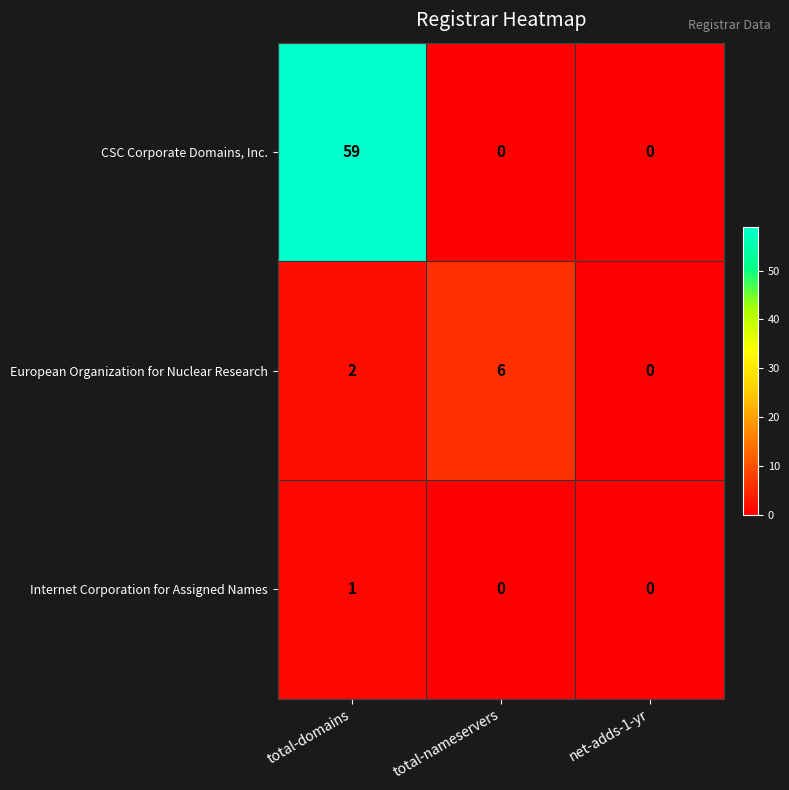

Between total-nameservers and net-adds-1-yr, which series saw the biggest shift?

European Organization for Nuclear Research